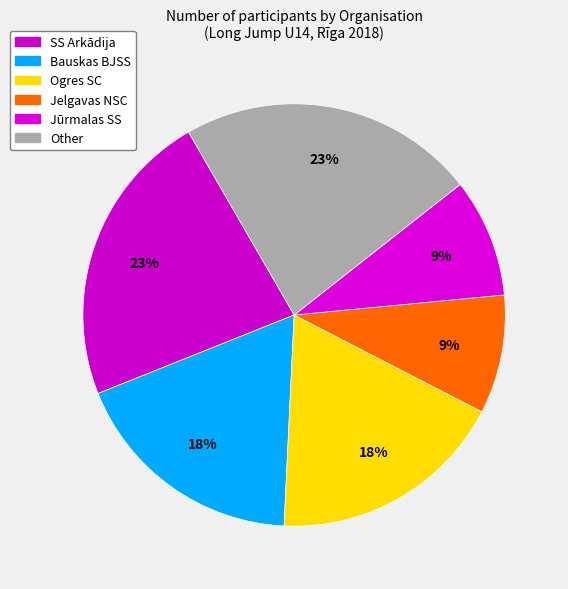

How many segments does this pie chart have?

6